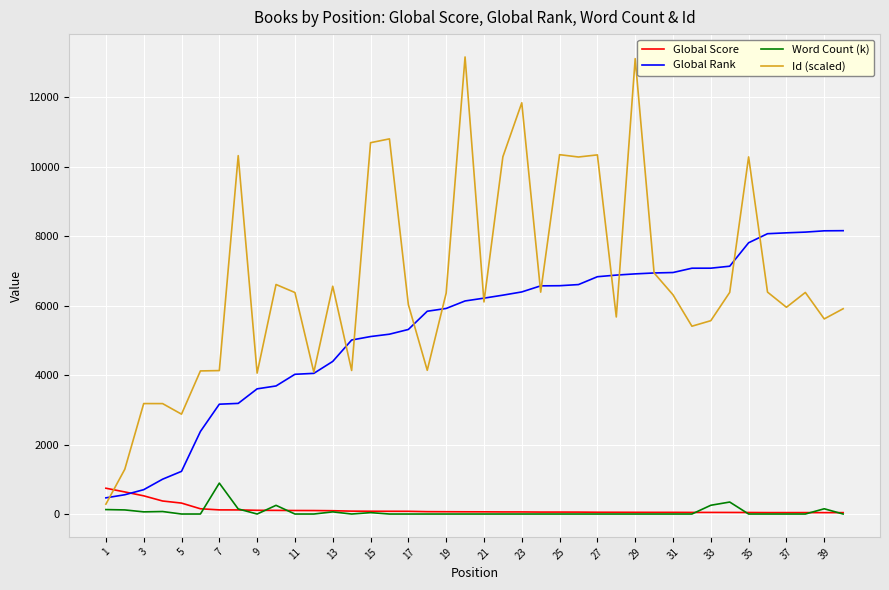

Which series has the widest spread of values?

Id (scaled)